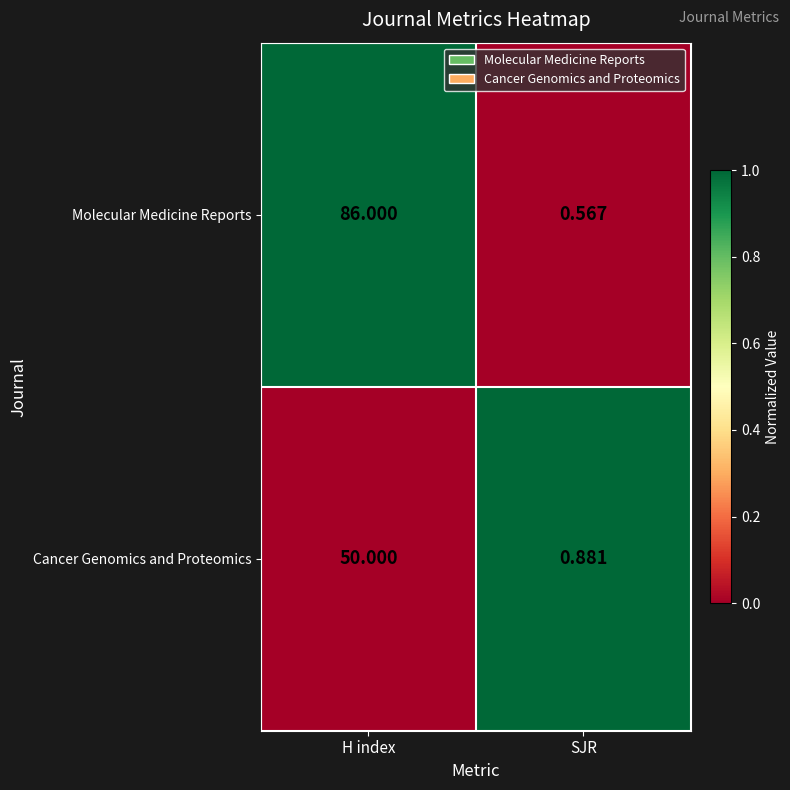

Rank the series by their average value, from highest to lowest.

Molecular Medicine Reports, Cancer Genomics and Proteomics